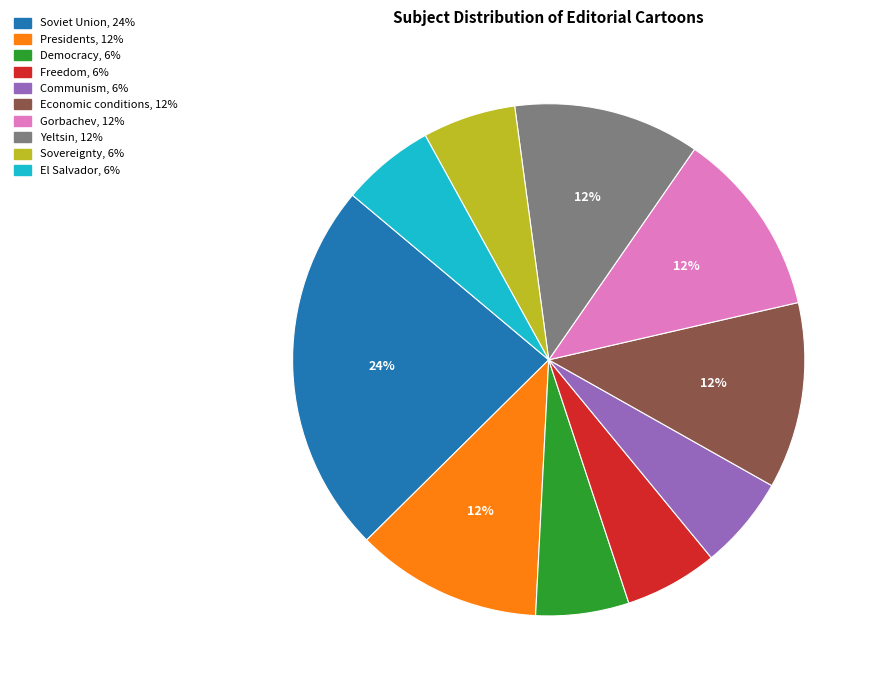

Is there any slice that represents more than half of the pie?

No